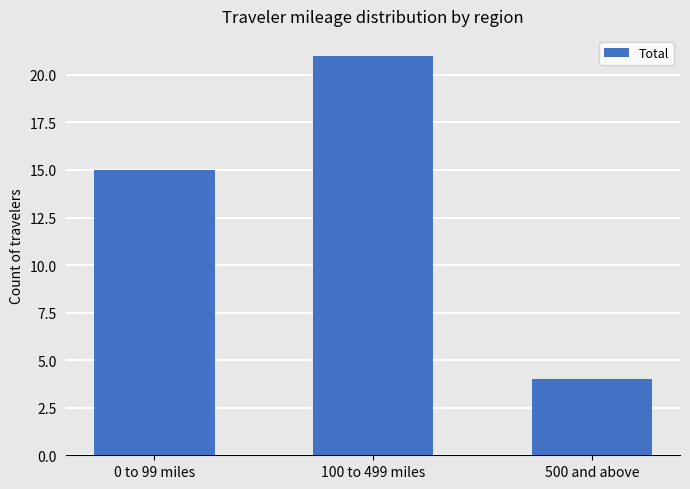

What is the label of the 1st bar from the right?

500 and above